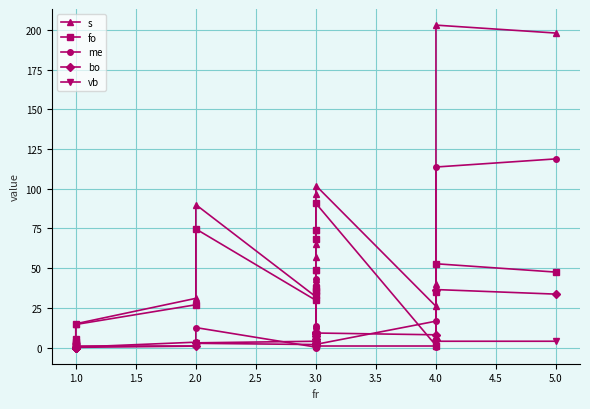

True or false: s and bo cross at least once.

False